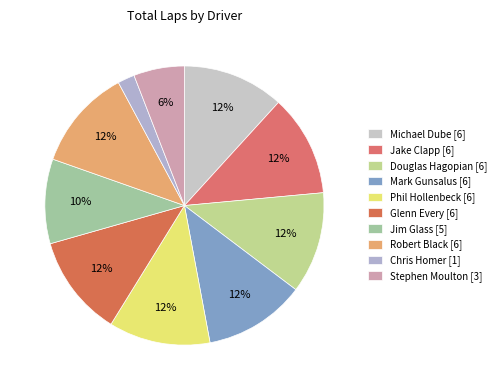

To the nearest percent, what percentage of the pie is Glenn Every [6]?

12%